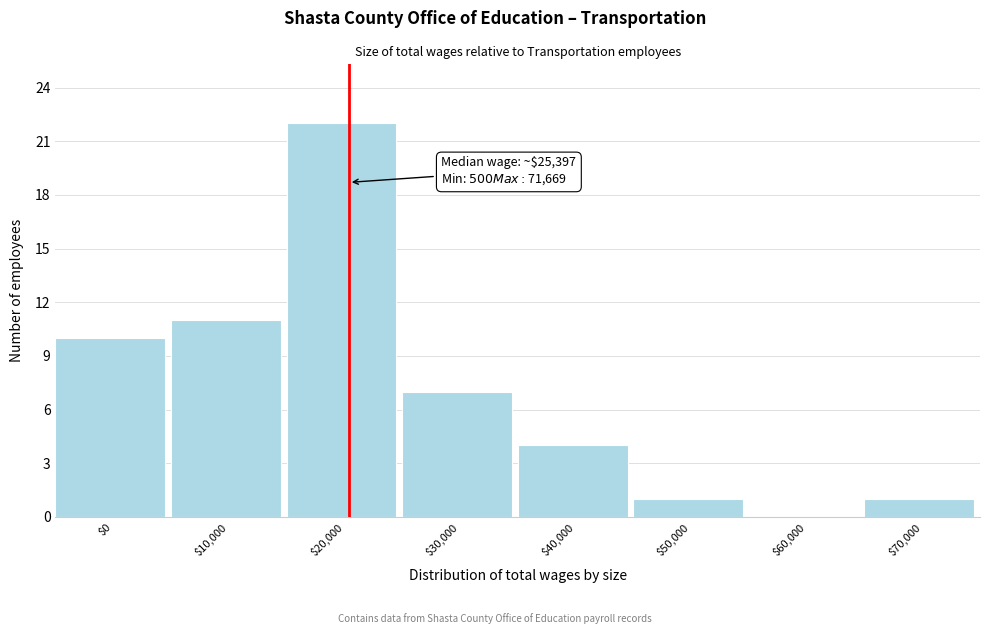

Which label corresponds to the largest value in the chart?

$20,000